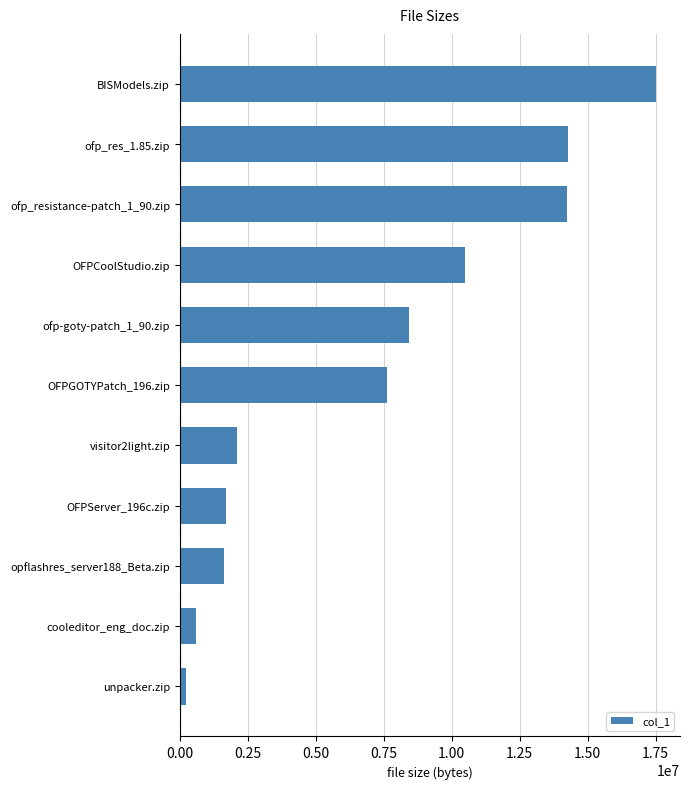

How many bars are there in total?

11